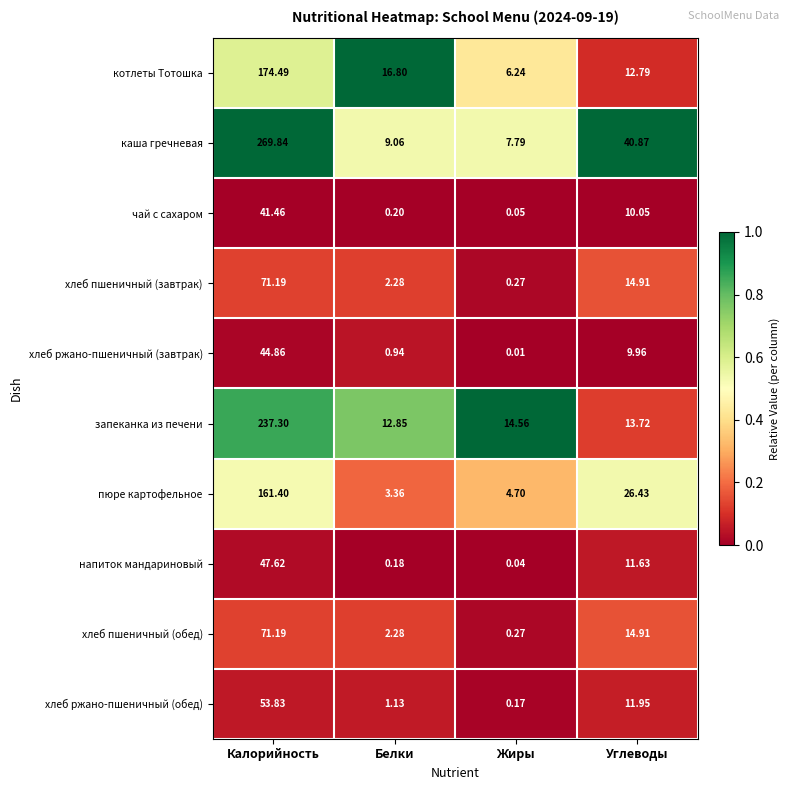

What is the maximum value shown in the chart?

269.8